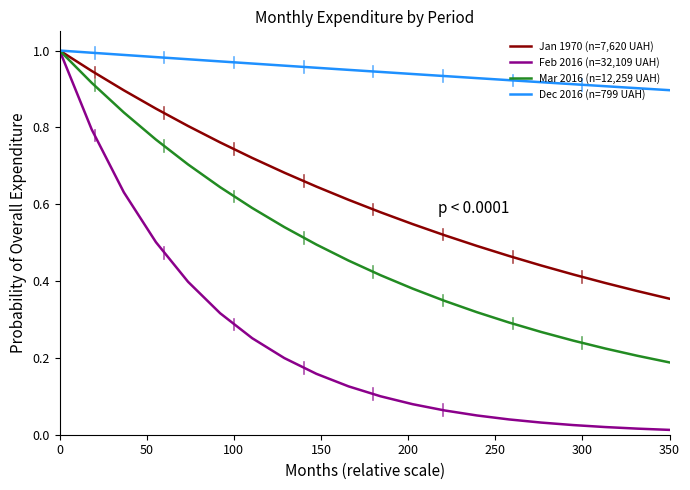

List the series in order of their overall mean, highest first.

Dec 2016 (n=799 UAH), Jan 1970 (n=7,620 UAH), Mar 2016 (n=12,259 UAH), Feb 2016 (n=32,109 UAH)